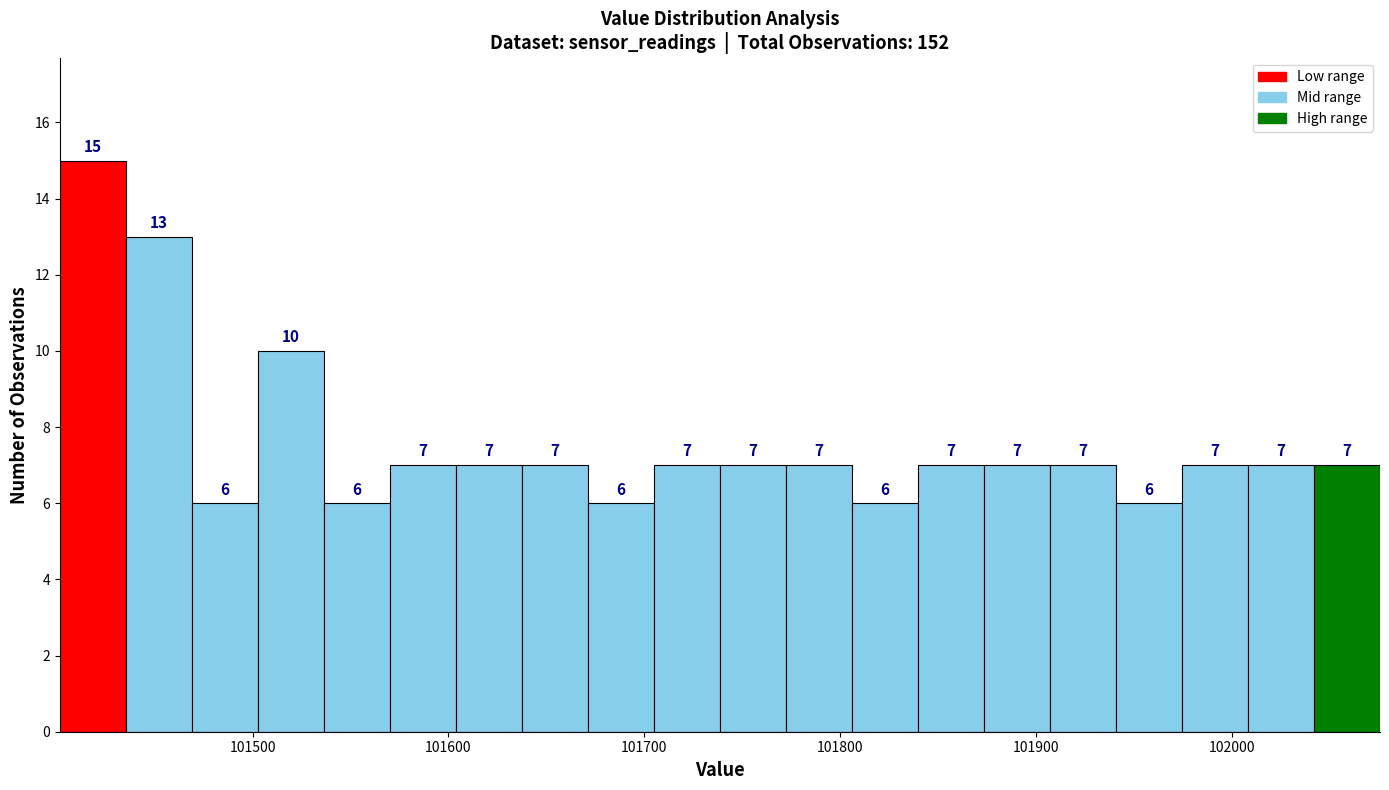

Read against the x-axis, roughly where is the centre of the tallest bar?

101420